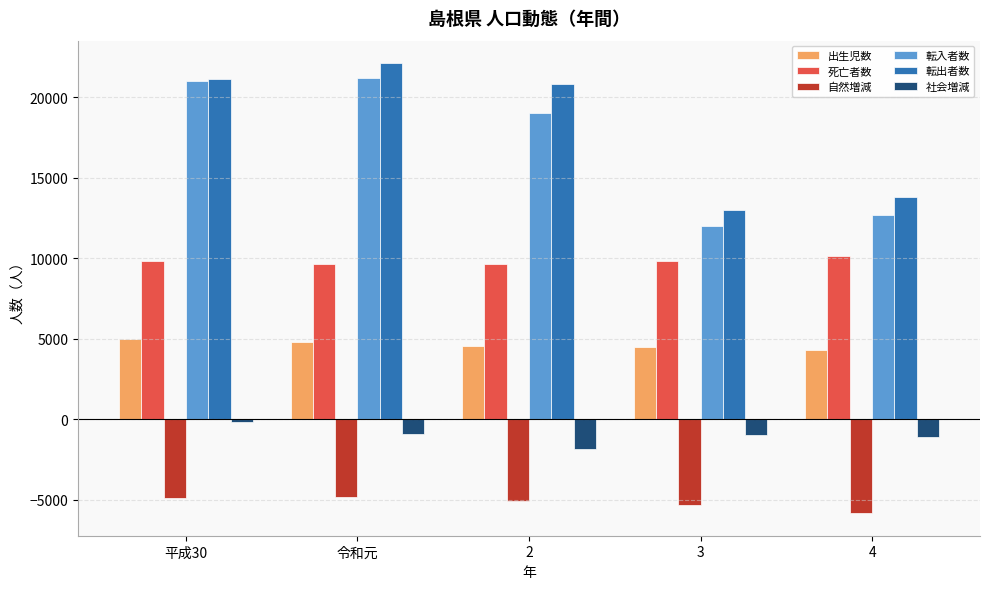

What is the total value across all series at 令和元?

52088